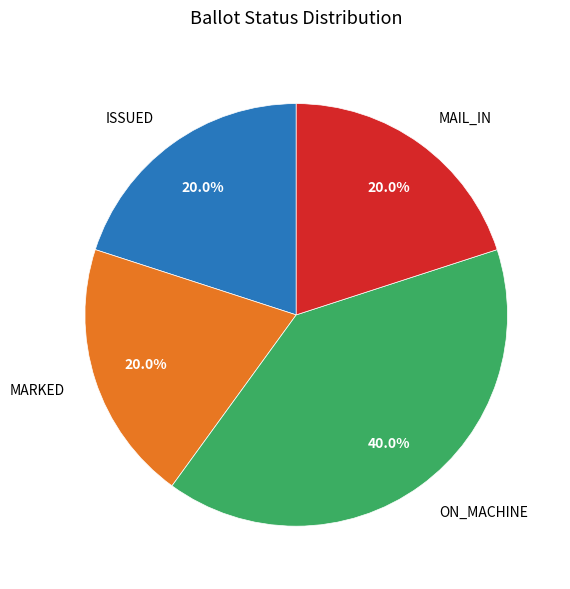

To the nearest percent, what is the average slice percentage?

25%